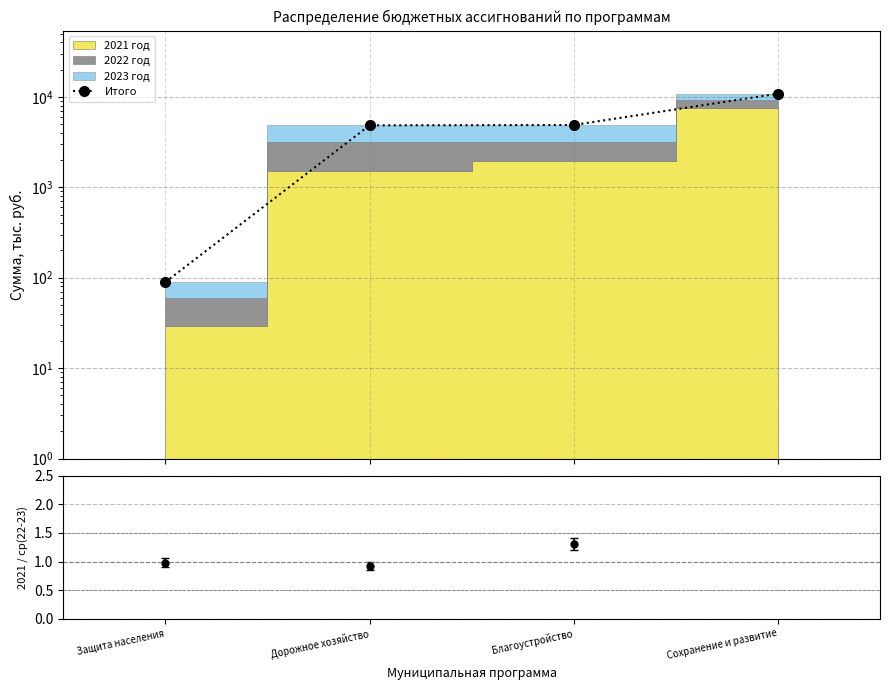

What is the minimum value shown in the chart?

89.4